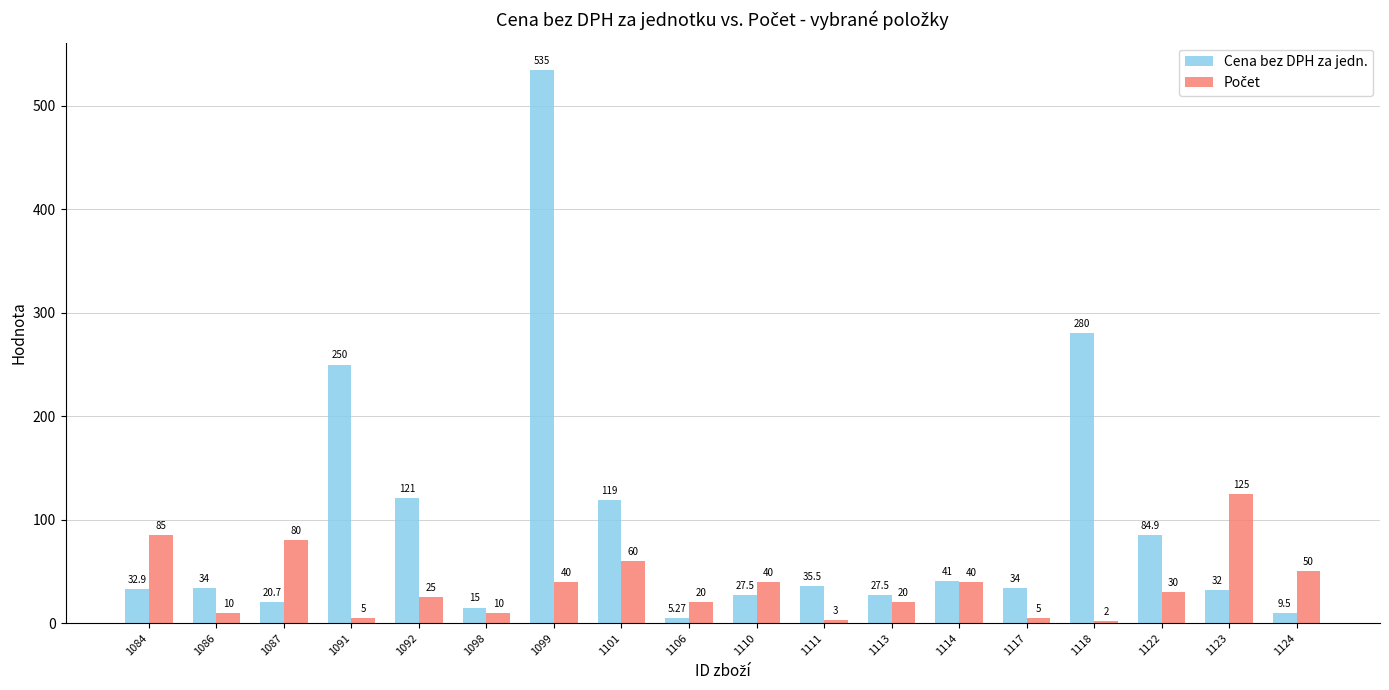

At how many categories does at least one series exceed 209?

3